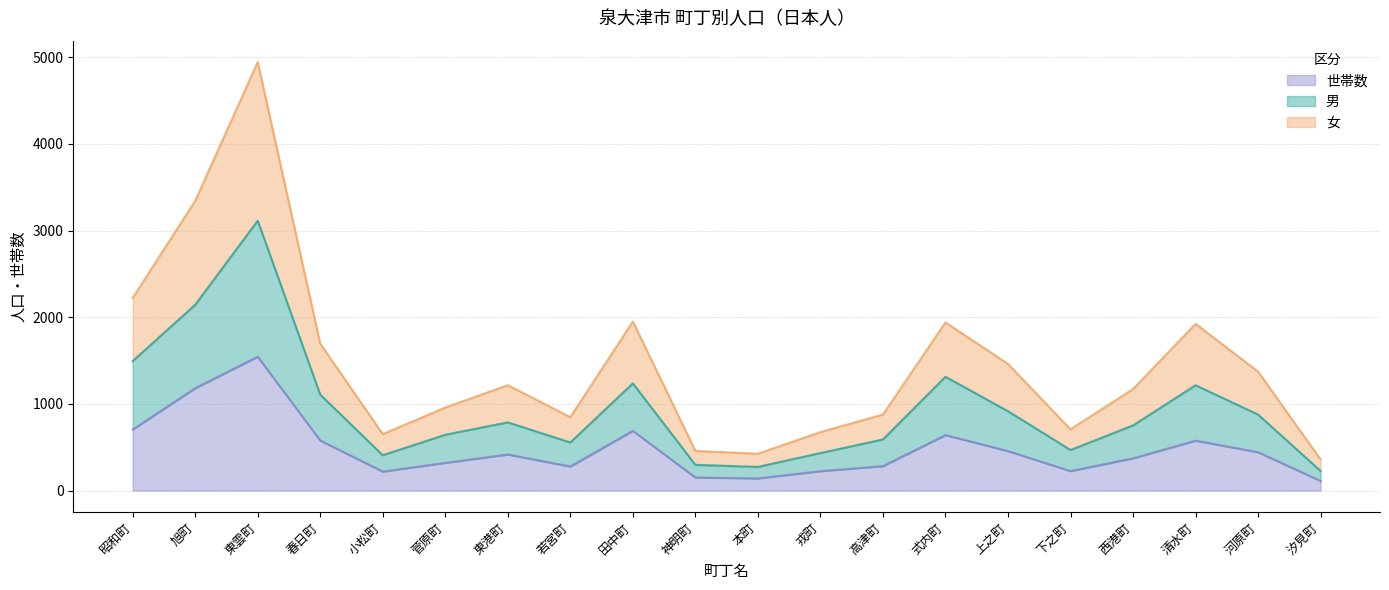

What is the label of the 14th point from the left?

式内町